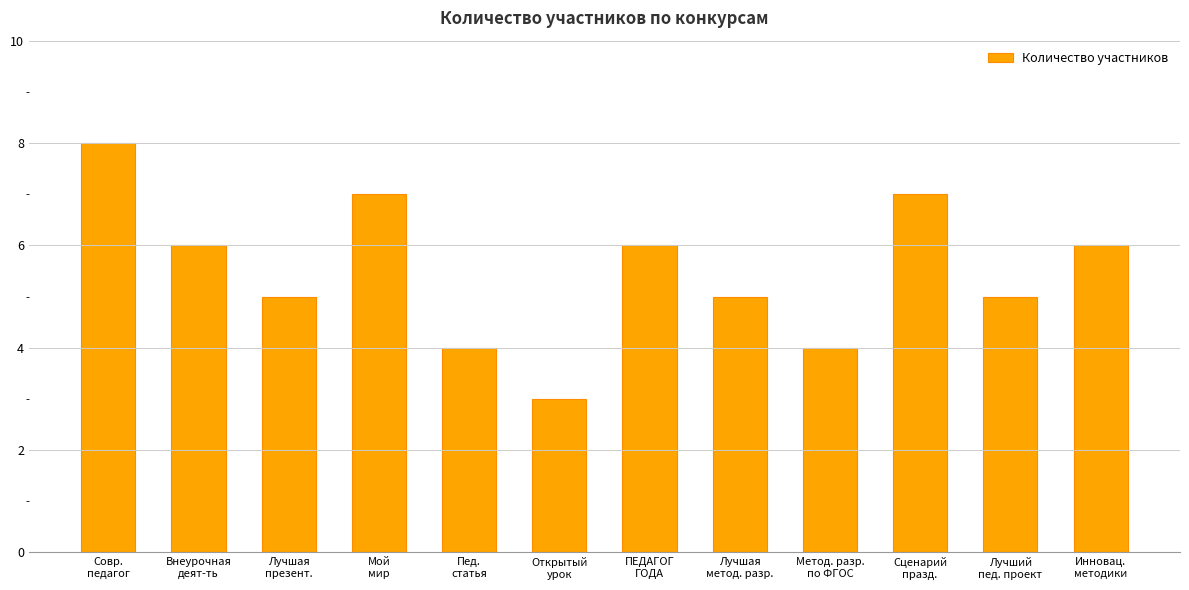

Does the chart contain any negative values?

No